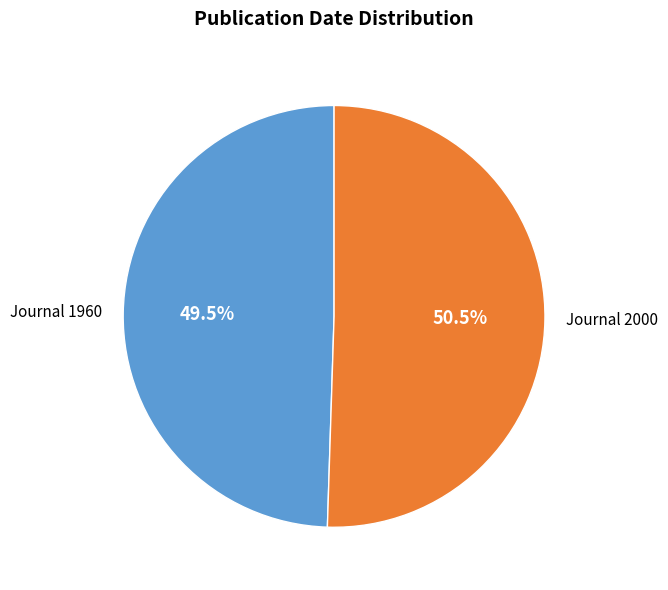

Approximately how many times larger is the value at Journal 1960 compared to Journal 2000?

1.0